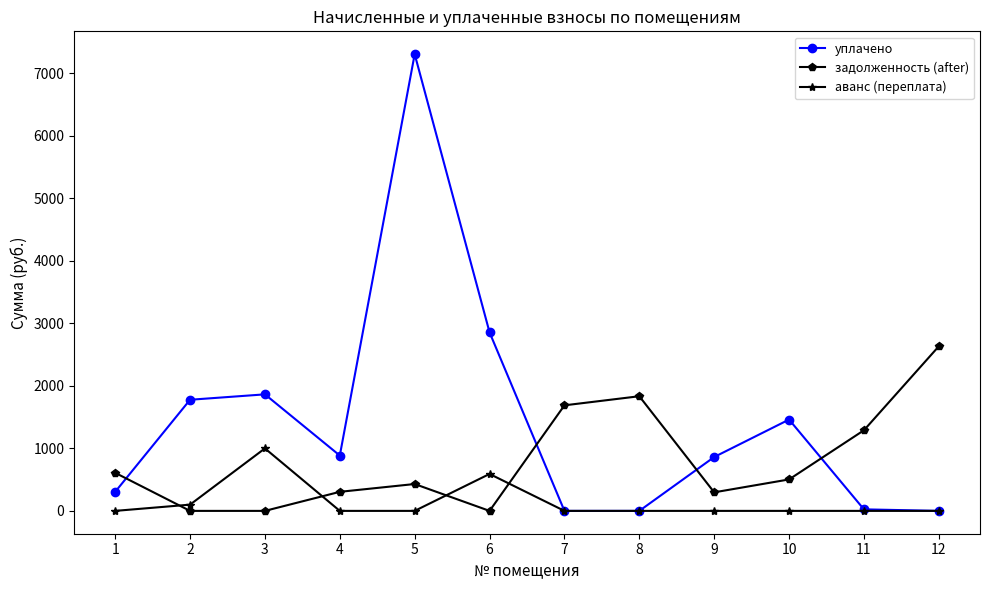

What is the maximum value for уплачено?

7308.5